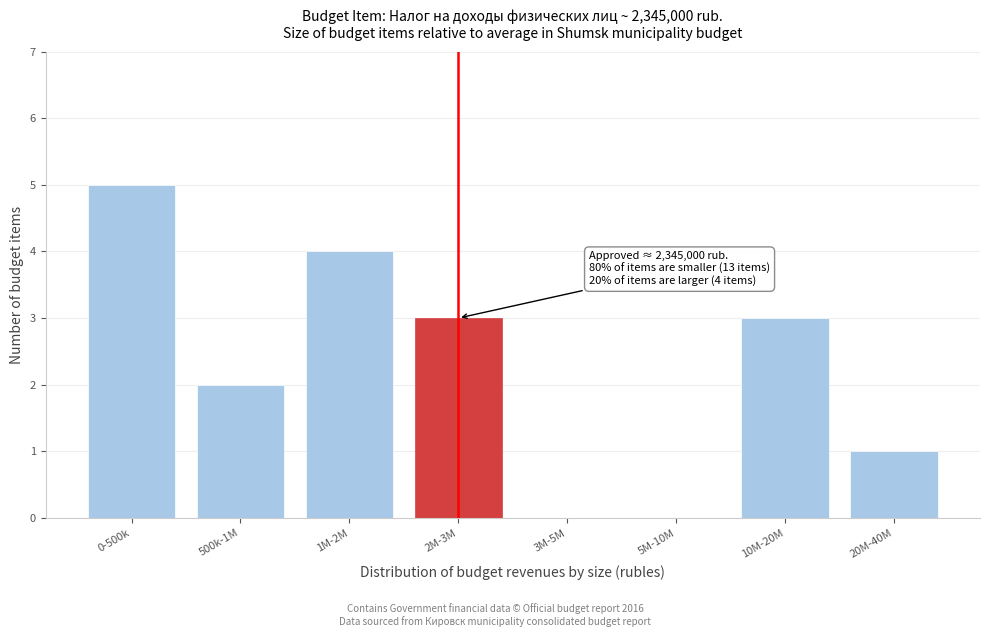

Reading left to right, list all the values displayed in this chart.

0-500k=5	500k-1M=2	1M-2M=4	2M-3M=3	3M-5M=0	5M-10M=0	10M-20M=3	20M-40M=1